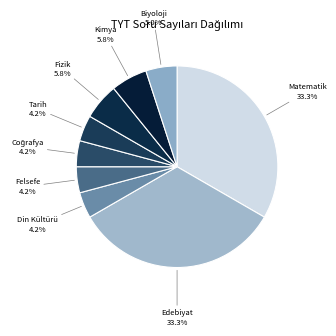

To the nearest percent, what is the difference between the largest and smallest slice percentages?

29%